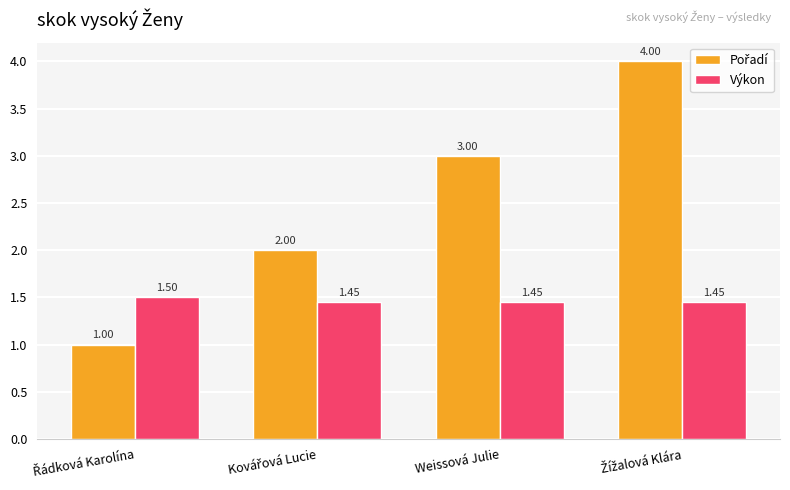

At how many categories does at least one series exceed 1?

4